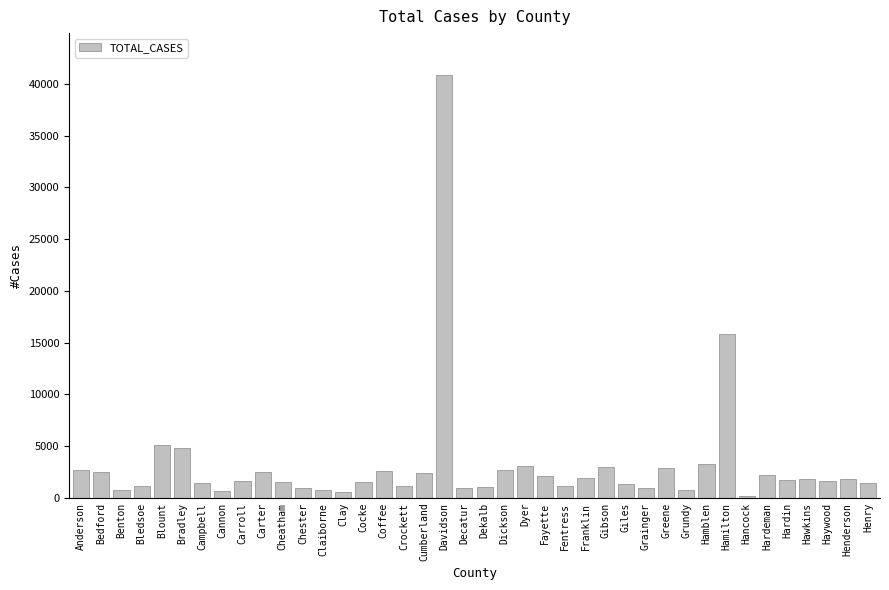

What is the change in value from Blount to Hawkins?

-3309